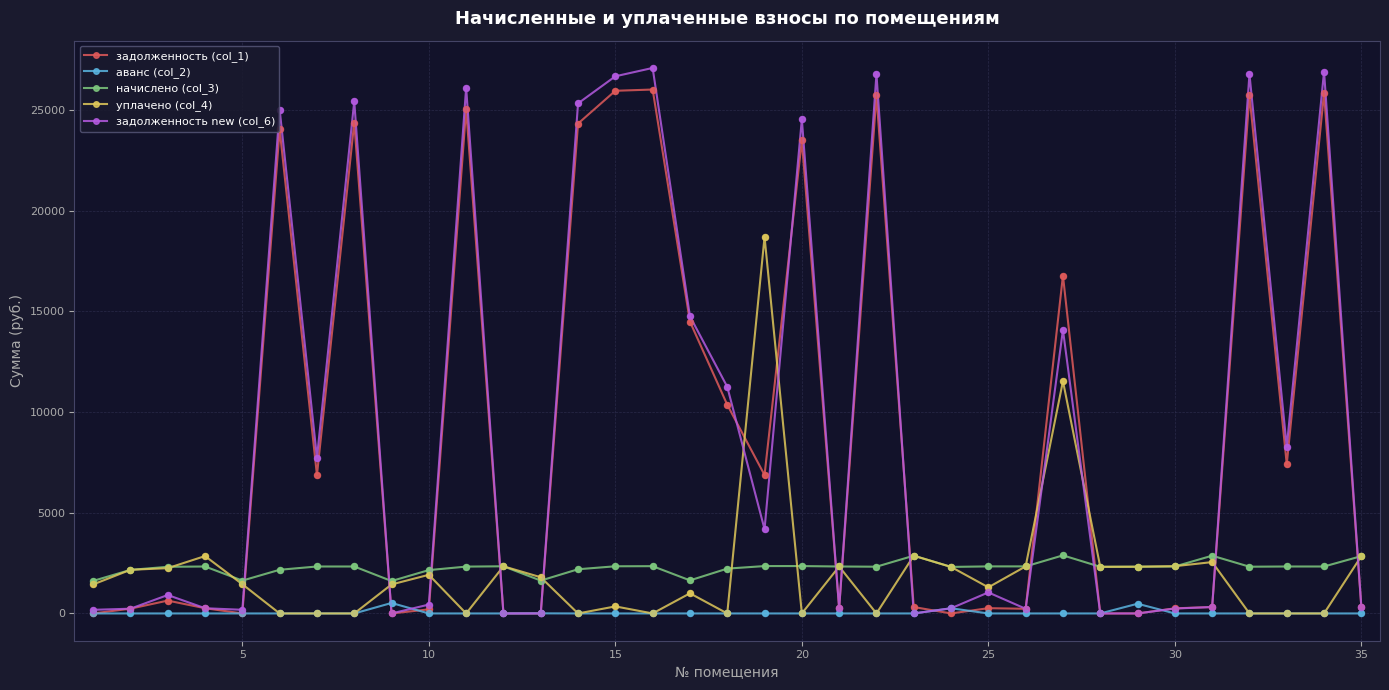

At how many categories does at least one series exceed 6080?

16